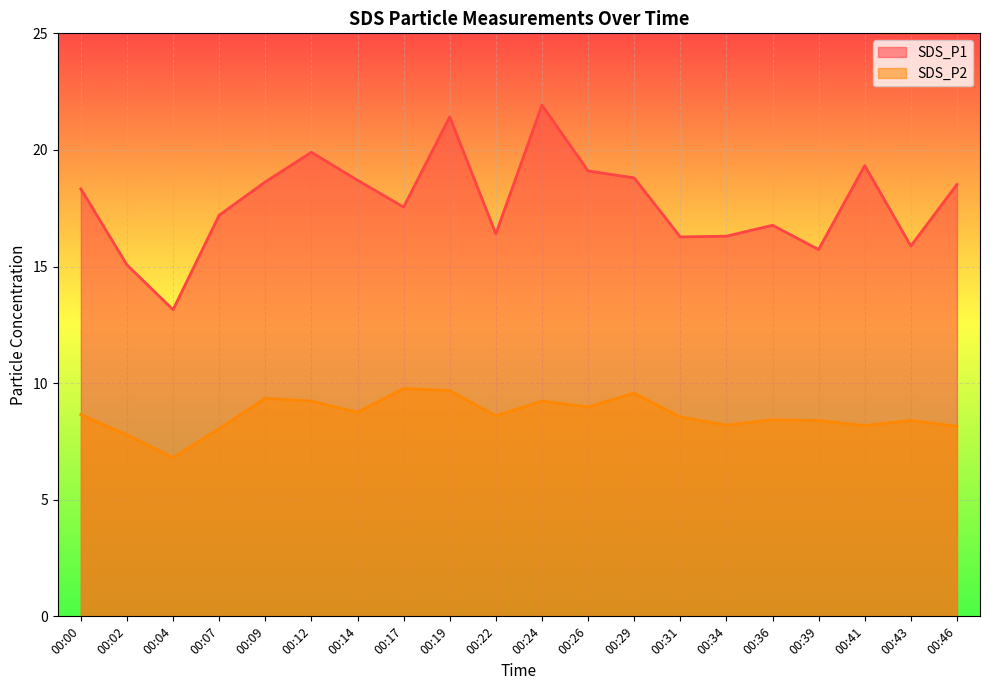

What is the maximum value for SDS_P2?

9.8